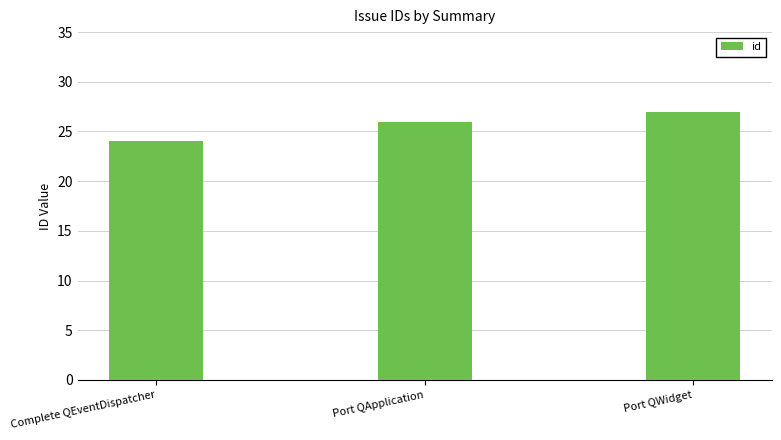

Read the value at Port QWidget.

27